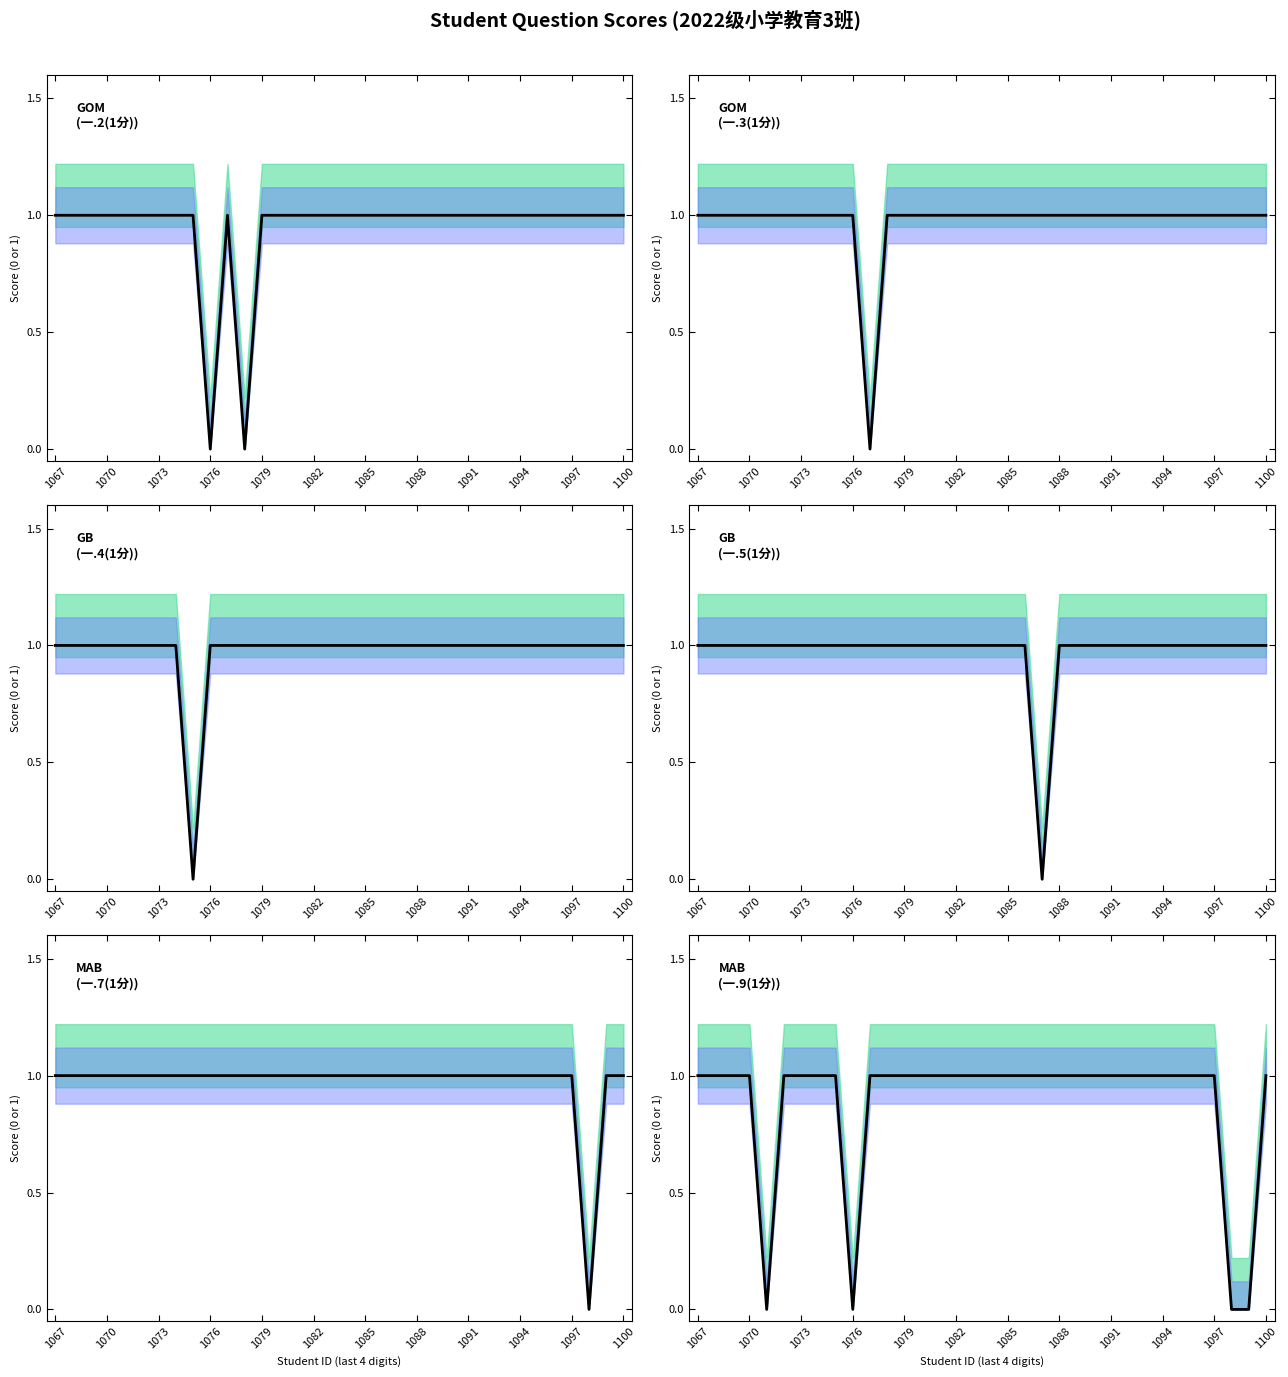

Reading left to right, extract all data points from this chart.

一.2(1分): 1	1	1	1	1	1	1	1	1	0	1	0	1	1	1	1	1	1	1	1	1	1	1	1	1	1	1	1	1	1	1	1	1	1
一.3(1分): 1	1	1	1	1	1	1	1	1	1	0	1	1	1	1	1	1	1	1	1	1	1	1	1	1	1	1	1	1	1	1	1	1	1
一.4(1分): 1	1	1	1	1	1	1	1	0	1	1	1	1	1	1	1	1	1	1	1	1	1	1	1	1	1	1	1	1	1	1	1	1	1
一.5(1分): 1	1	1	1	1	1	1	1	1	1	1	1	1	1	1	1	1	1	1	1	0	1	1	1	1	1	1	1	1	1	1	1	1	1
一.7(1分): 1	1	1	1	1	1	1	1	1	1	1	1	1	1	1	1	1	1	1	1	1	1	1	1	1	1	1	1	1	1	1	0	1	1
一.9(1分): 1	1	1	1	0	1	1	1	1	0	1	1	1	1	1	1	1	1	1	1	1	1	1	1	1	1	1	1	1	1	1	0	0	1